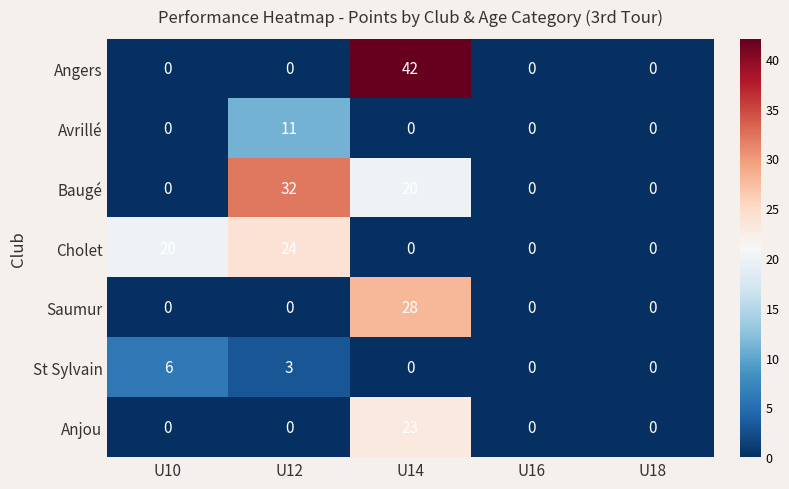

Is it true that Anjou equals 0 at U16?

True